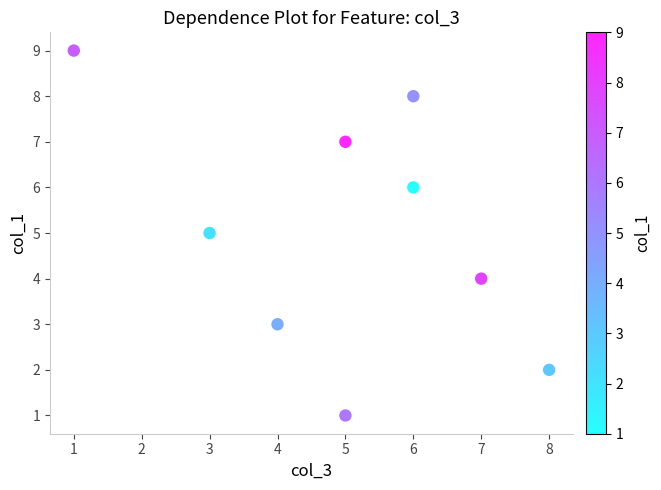

What is the range of Y values (max minus min)?

8